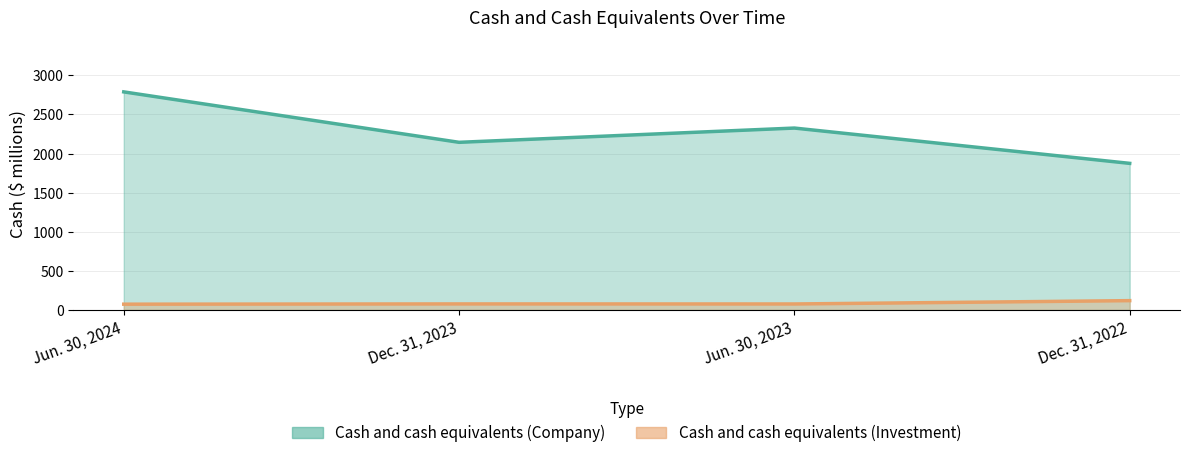

Count the number of data series in this chart.

2